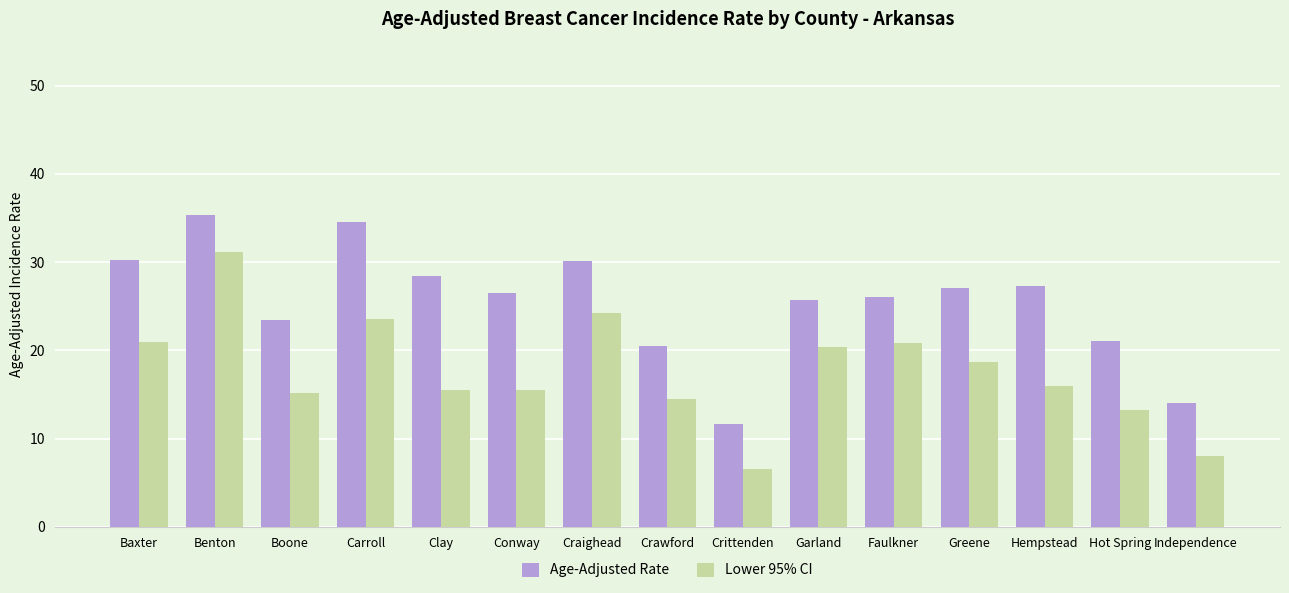

The Lower 95% CI series shows 20.4 at Garland. True or false?

True